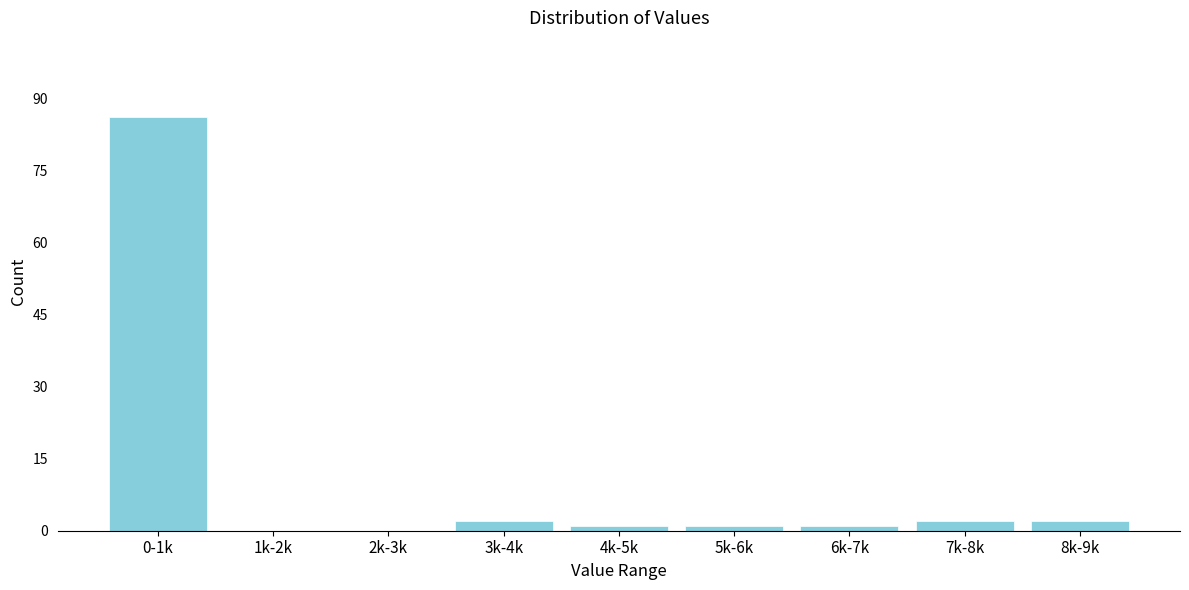

Reading left to right, list all the values displayed in this chart.

0-1k=86	1k-2k=0	2k-3k=0	3k-4k=2	4k-5k=1	5k-6k=1	6k-7k=1	7k-8k=2	8k-9k=2